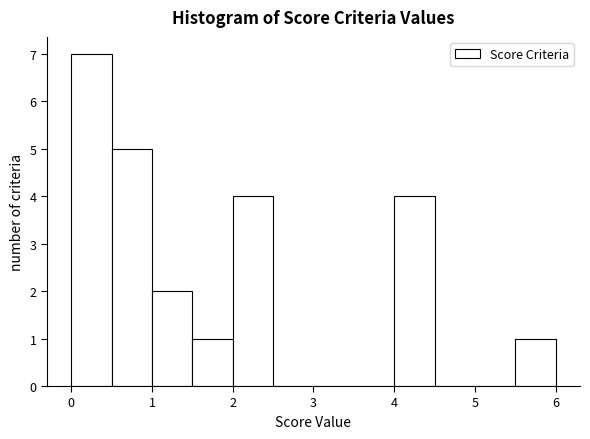

Reading left to right, list every bar in this chart as the range it spans on the x-axis followed by its height. The values are not printed on the chart, so give them approximately, as read against the axis.

0.0 to 0.5: 7
0.5 to 1.0: 5
1.0 to 1.5: 2
1.5 to 2.0: 1
2.0 to 2.5: 4
2.5 to 3.0: 0
3.0 to 3.5: 0
3.5 to 4.0: 0
4.0 to 4.5: 4
4.5 to 5.0: 0
5.0 to 5.5: 0
5.5 to 6.0: 1